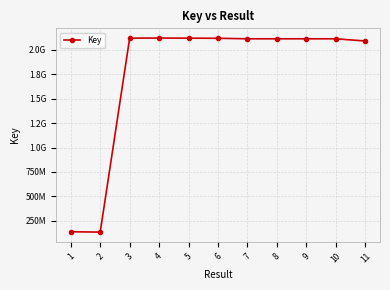

List the labels in order of value, smallest first.

2, 1, 11, 10, 9, 7, 8, 6, 5, 3, 4